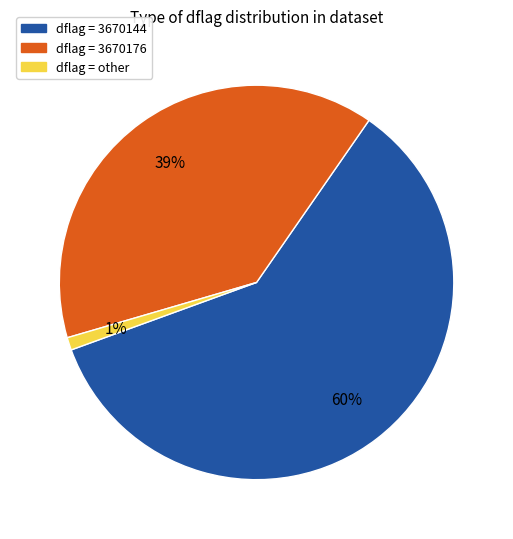

Does any single category account for the majority?

Yes